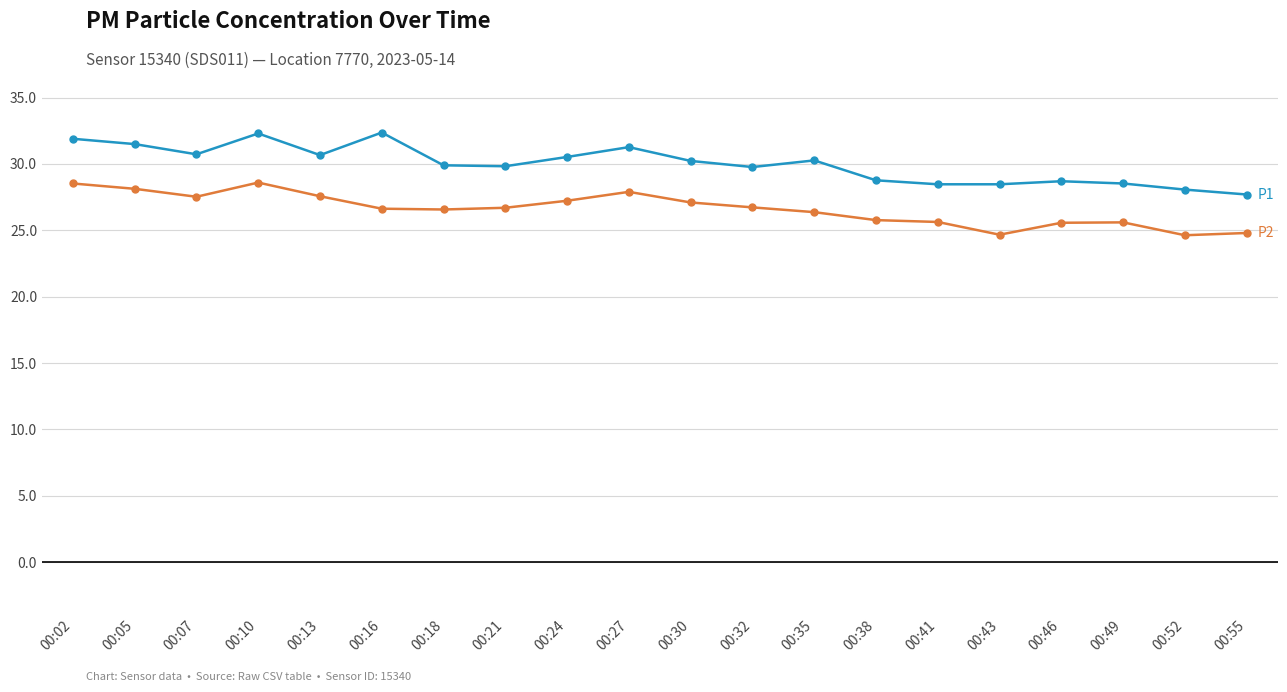

What is the total value across all series at 00:16?

59.0